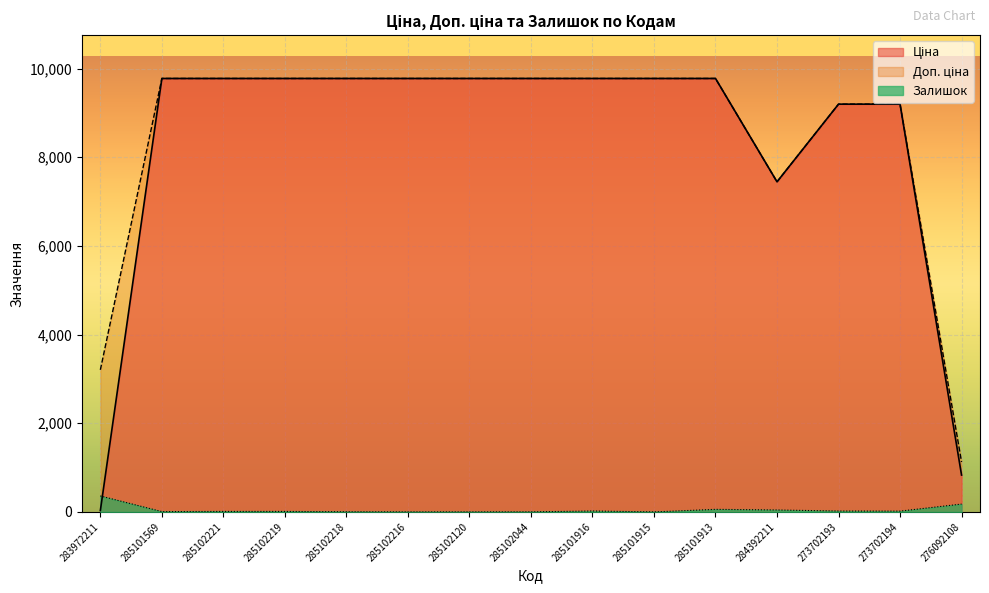

Rank the series by their maximum value, from lowest to highest.

Залишок, Ціна, Доп. ціна